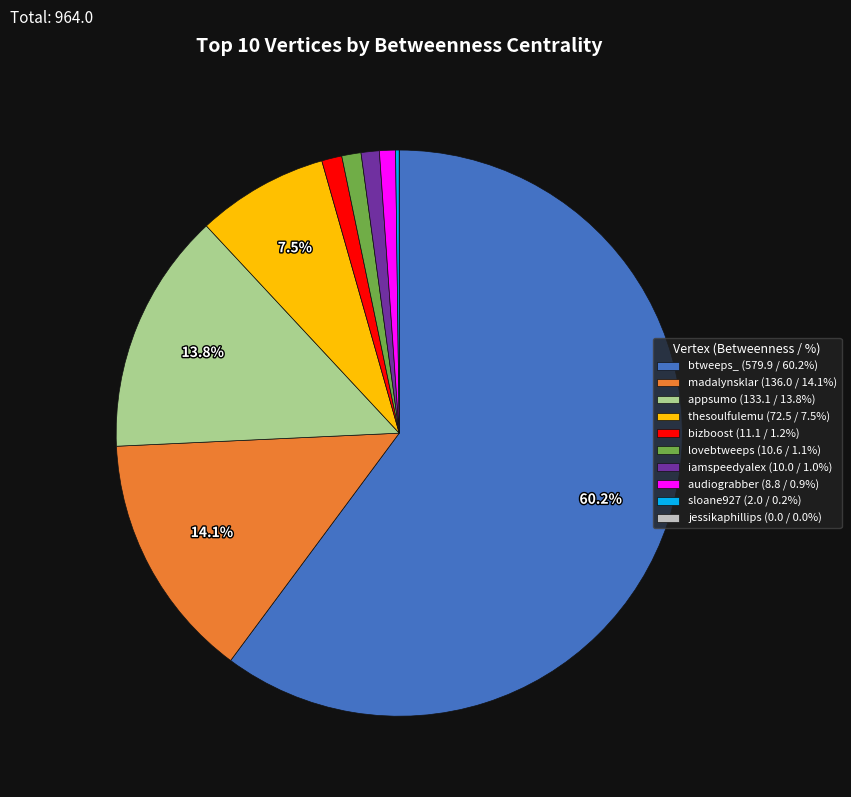

Combined, do bizboost (11.1 / 1.2%) and audiograbber (8.8 / 0.9%) account for over 50%?

No